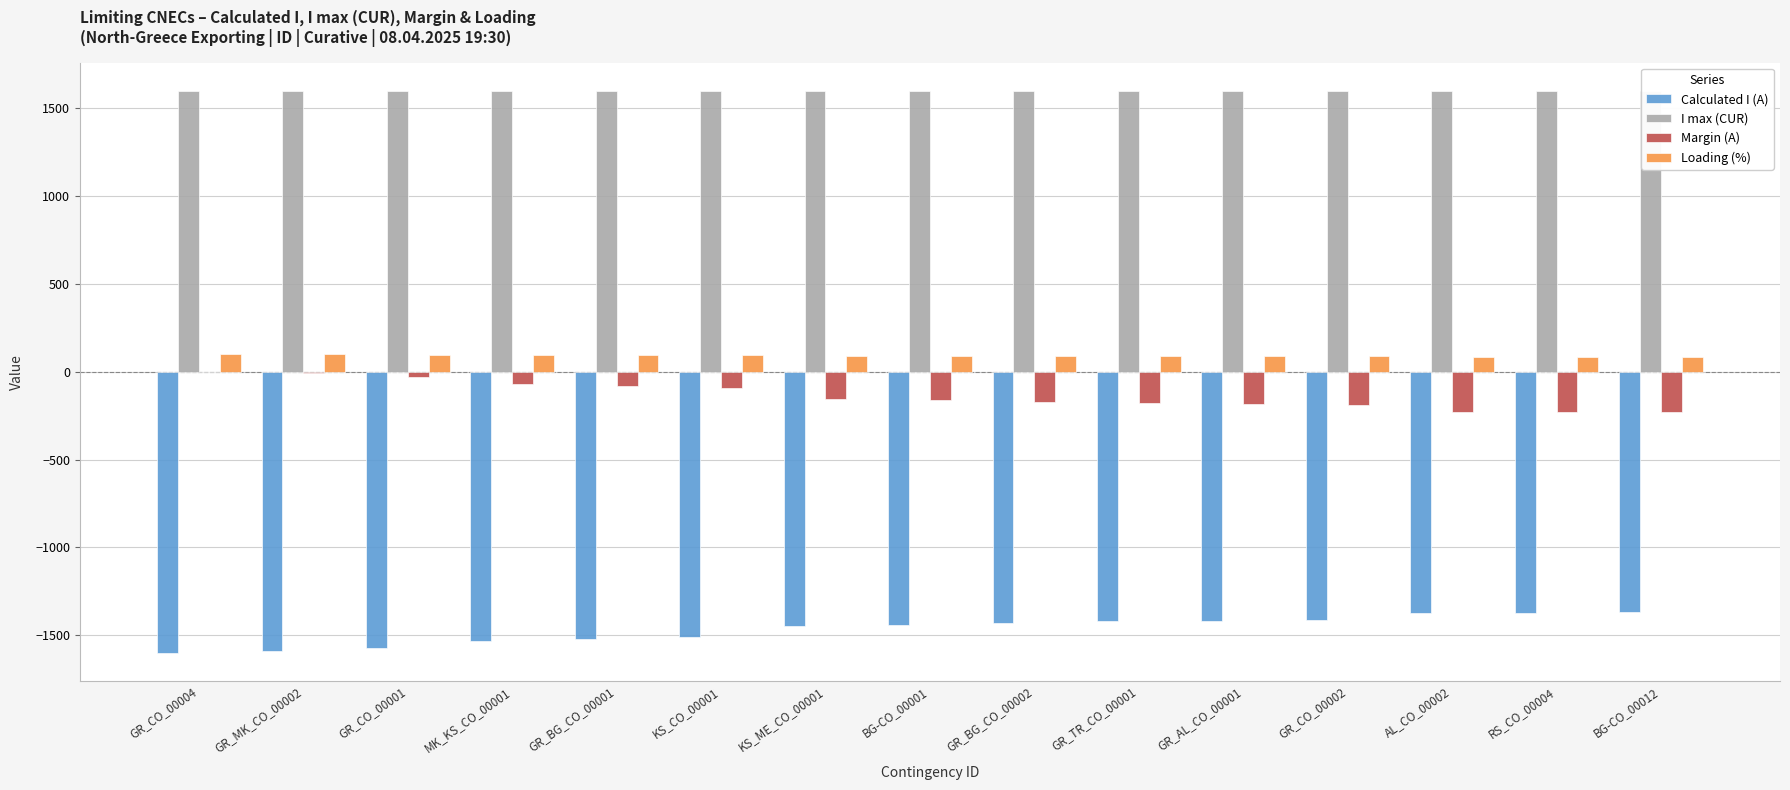

Reading left to right, list all the values displayed in this chart.

Calculated I (A): GR_CO_00004=-1599	GR_MK_CO_00002=-1592	GR_CO_00001=-1570	MK_KS_CO_00001=-1532	GR_BG_CO_00001=-1522	KS_CO_00001=-1510	KS_ME_CO_00001=-1448	BG-CO_00001=-1441	GR_BG_CO_00002=-1429	GR_TR_CO_00001=-1420	GR_AL_CO_00001=-1416	GR_CO_00002=-1413	AL_CO_00002=-1374	RS_CO_00004=-1371	BG-CO_00012=-1370
I max (CUR): GR_CO_00004=1600	GR_MK_CO_00002=1600	GR_CO_00001=1600	MK_KS_CO_00001=1600	GR_BG_CO_00001=1600	KS_CO_00001=1600	KS_ME_CO_00001=1600	BG-CO_00001=1600	GR_BG_CO_00002=1600	GR_TR_CO_00001=1600	GR_AL_CO_00001=1600	GR_CO_00002=1600	AL_CO_00002=1600	RS_CO_00004=1600	BG-CO_00012=1600
Margin (A): GR_CO_00004=-1	GR_MK_CO_00002=-8	GR_CO_00001=-30	MK_KS_CO_00001=-68	GR_BG_CO_00001=-78	KS_CO_00001=-90	KS_ME_CO_00001=-152	BG-CO_00001=-159	GR_BG_CO_00002=-171	GR_TR_CO_00001=-180	GR_AL_CO_00001=-184	GR_CO_00002=-187	AL_CO_00002=-226	RS_CO_00004=-229	BG-CO_00012=-230
Loading (%): GR_CO_00004=100	GR_MK_CO_00002=99	GR_CO_00001=98	MK_KS_CO_00001=96	GR_BG_CO_00001=95	KS_CO_00001=94	KS_ME_CO_00001=90	BG-CO_00001=90	GR_BG_CO_00002=89	GR_TR_CO_00001=89	GR_AL_CO_00001=89	GR_CO_00002=88	AL_CO_00002=86	RS_CO_00004=86	BG-CO_00012=86